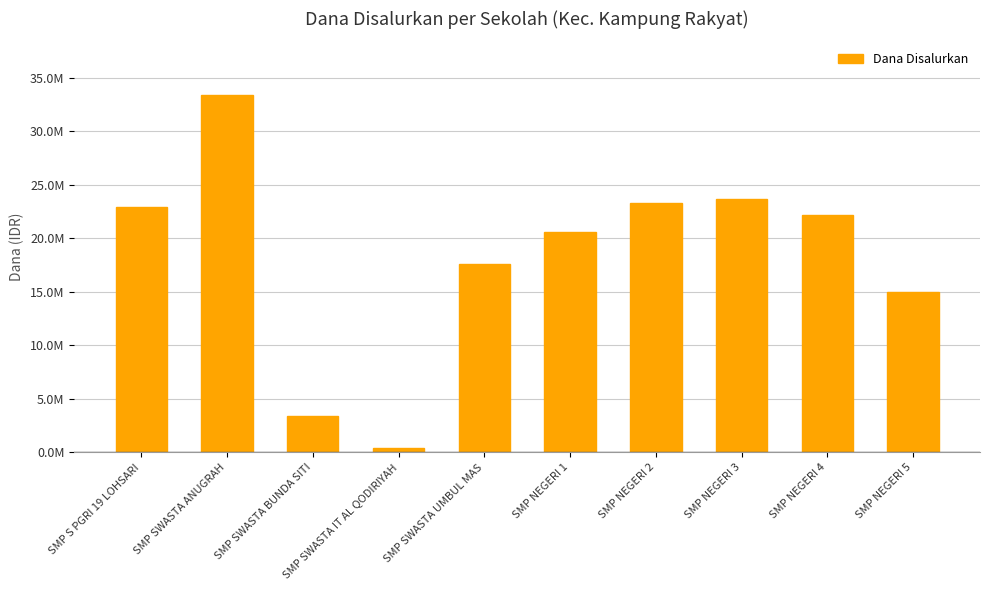

Reading right to left, transcribe all the data shown in this chart.

SMP NEGERI 5=15000000	SMP NEGERI 4=22125000	SMP NEGERI 3=23625000	SMP NEGERI 2=23250000	SMP NEGERI 1=20625000	SMP SWASTA UMBUL MAS=17625000	SMP SWASTA IT AL QODIRIYAH=375000	SMP SWASTA BUNDA SITI=3375000	SMP SWASTA ANUGRAH=33375000	SMP S PGRI 19 LOHSARI=22875000